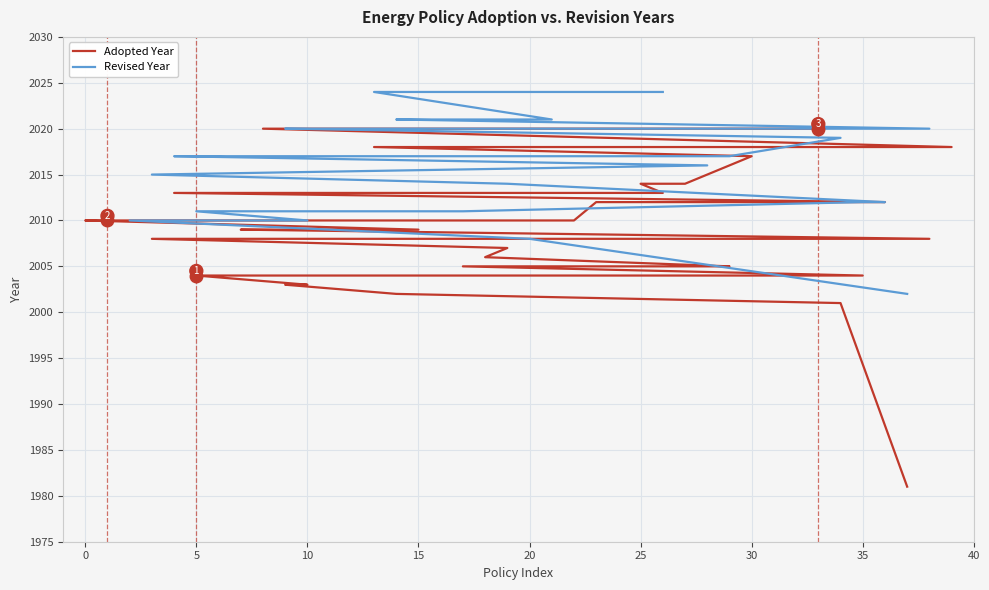

Which category has the highest value across all series?

13